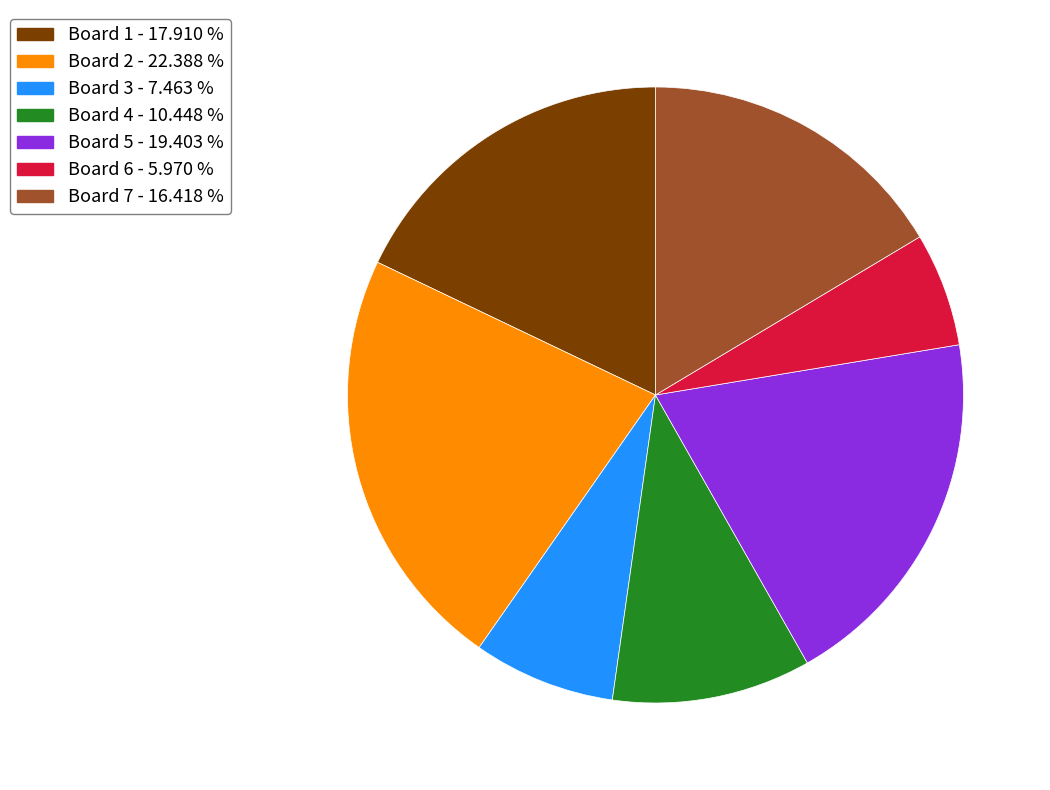

Does Board 7 account for over 50% of the chart?

No